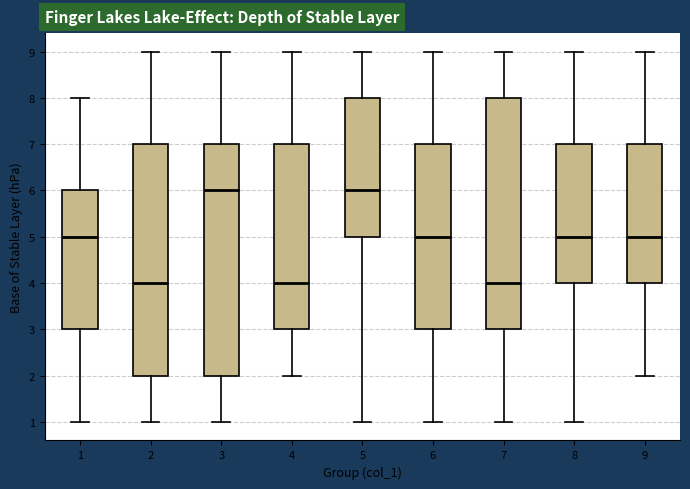

Reading left to right, read every box against the y-axis: the position of its median line, the range the box covers, and the ends of its whiskers. The values are not printed on the chart, so give them approximately, as read against the axis.

1: median 5, box 3 to 6, whiskers 1 to 8
2: median 4, box 2 to 7, whiskers 1 to 9
3: median 6, box 2 to 7, whiskers 1 to 9
4: median 4, box 3 to 7, whiskers 2 to 9
5: median 6, box 5 to 8, whiskers 1 to 9
6: median 5, box 3 to 7, whiskers 1 to 9
7: median 4, box 3 to 8, whiskers 1 to 9
8: median 5, box 4 to 7, whiskers 1 to 9
9: median 5, box 4 to 7, whiskers 2 to 9